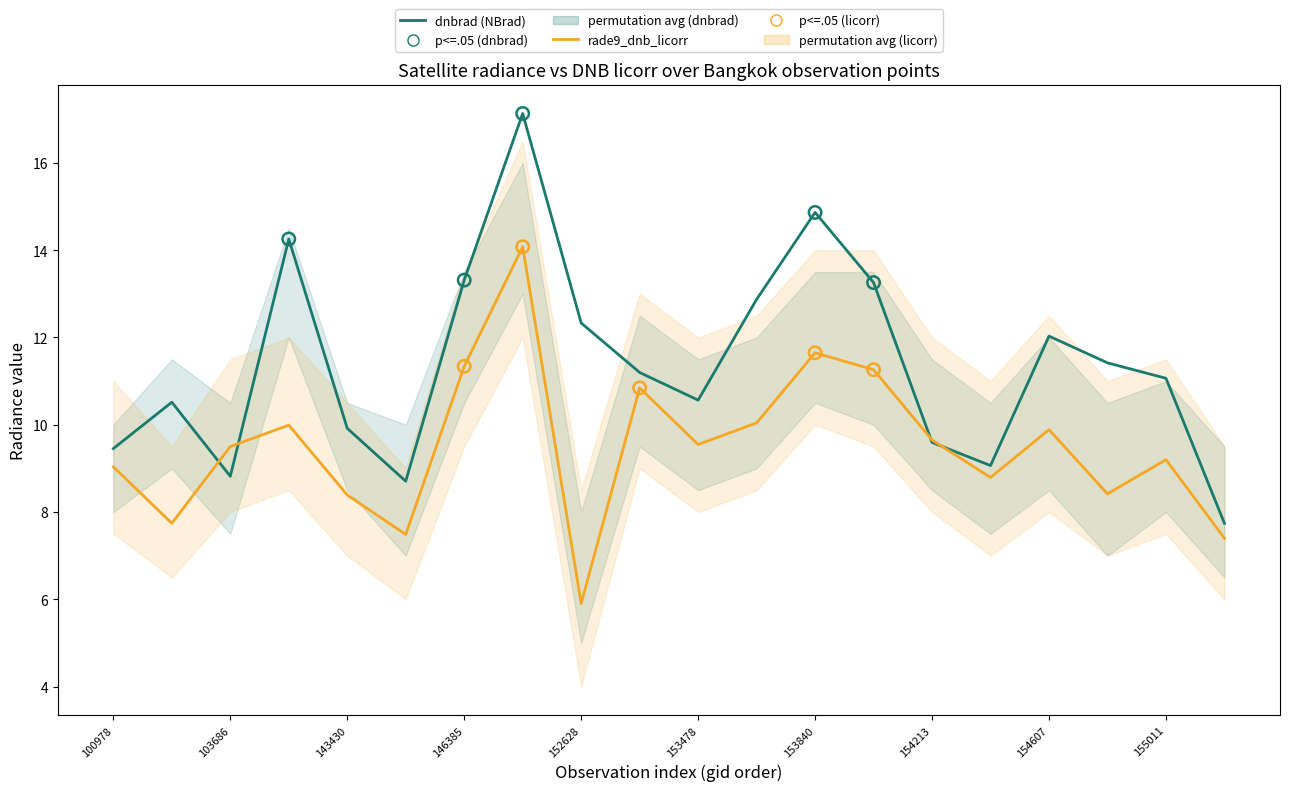

At which category is the sum across all series the highest?

148741